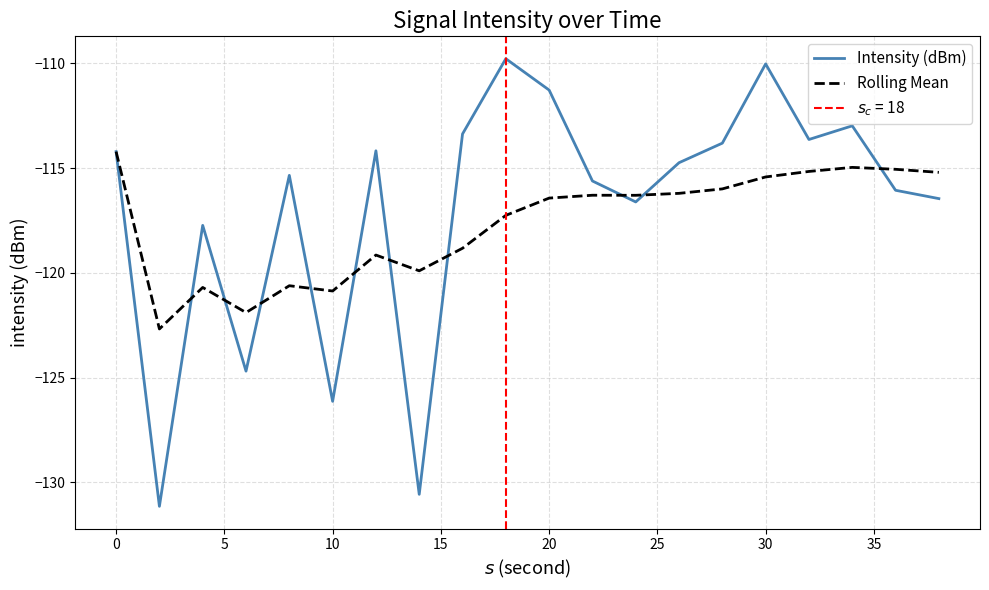

True or false: Rolling Mean has a value of -116.4 at 20.

True